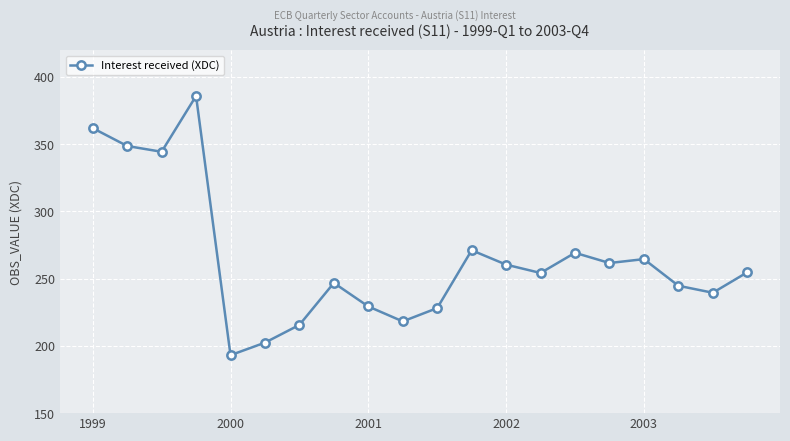

What is the value of the 2nd point from the left?

348.6